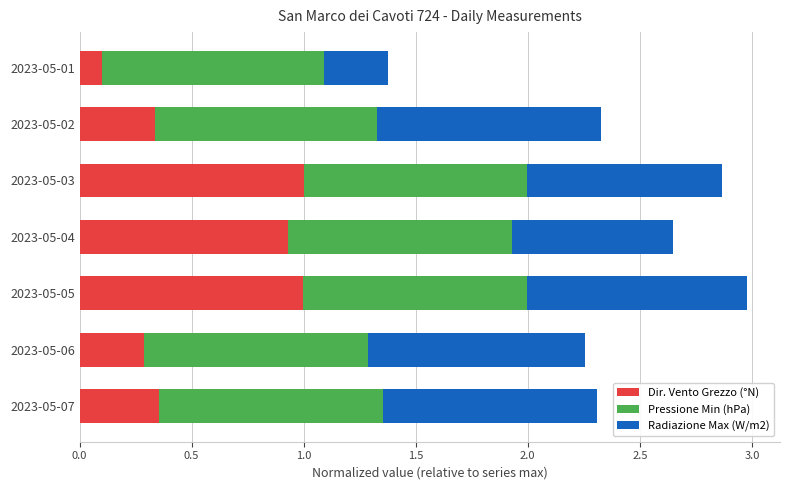

True or false: Dir. Vento Grezzo (°N) has a value of 0.0 at 2023-05-01.

False